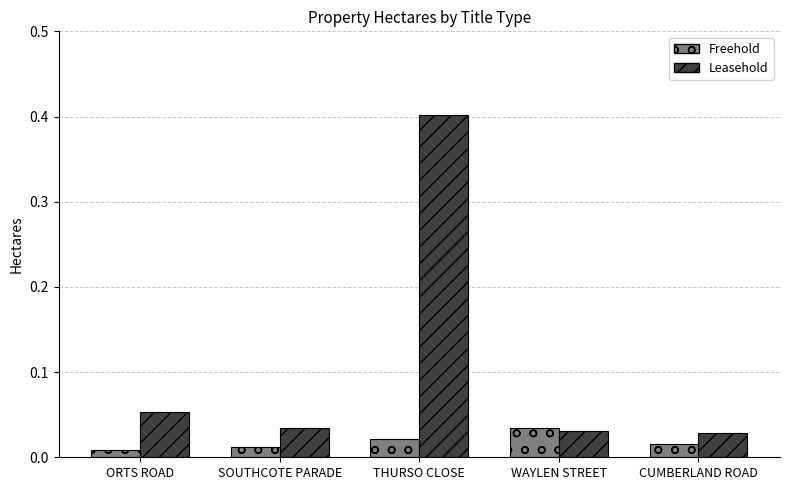

What position from the right is THURSO CLOSE?

3